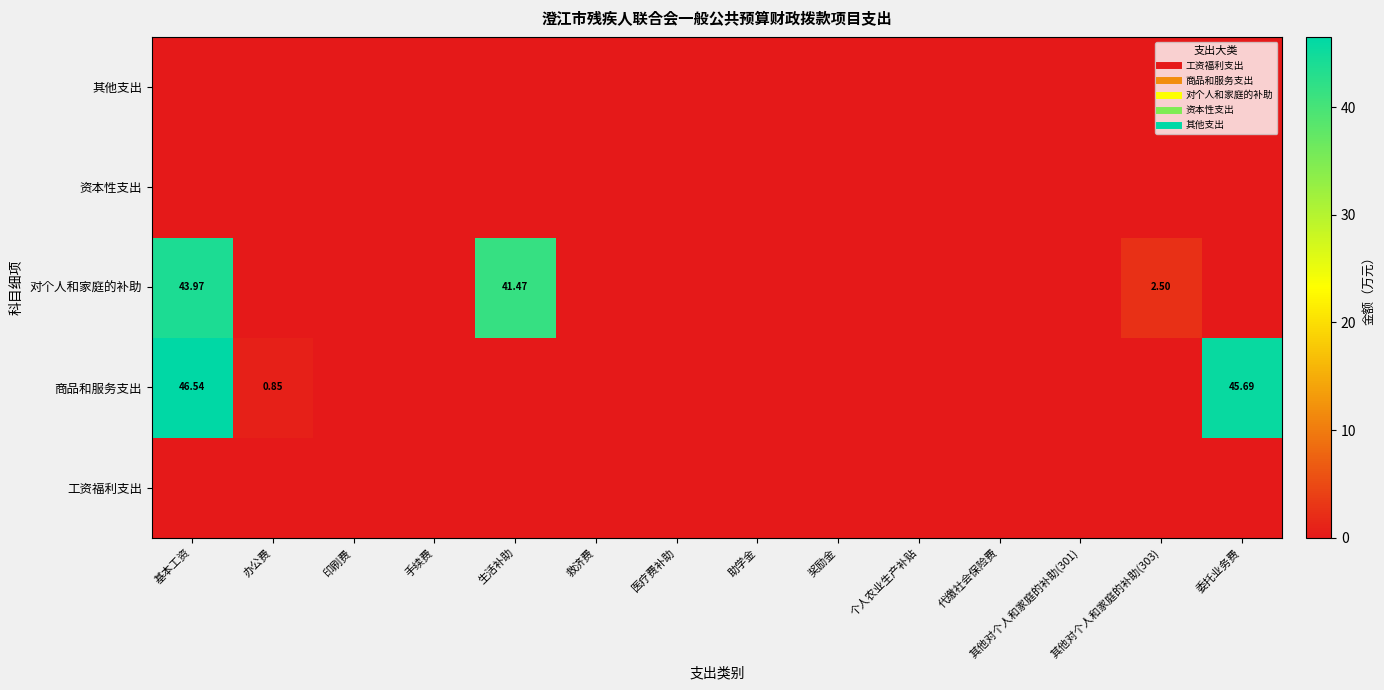

The value of 其他支出 at 代缴社会保险费 is 0.0. True or false?

True